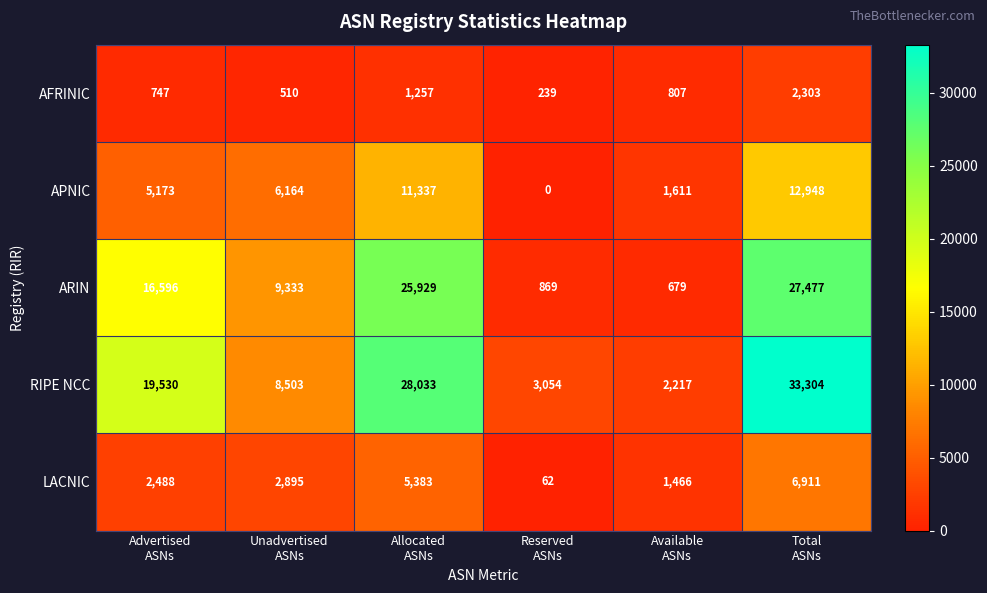

At how many categories does at least one series exceed 18125?

3